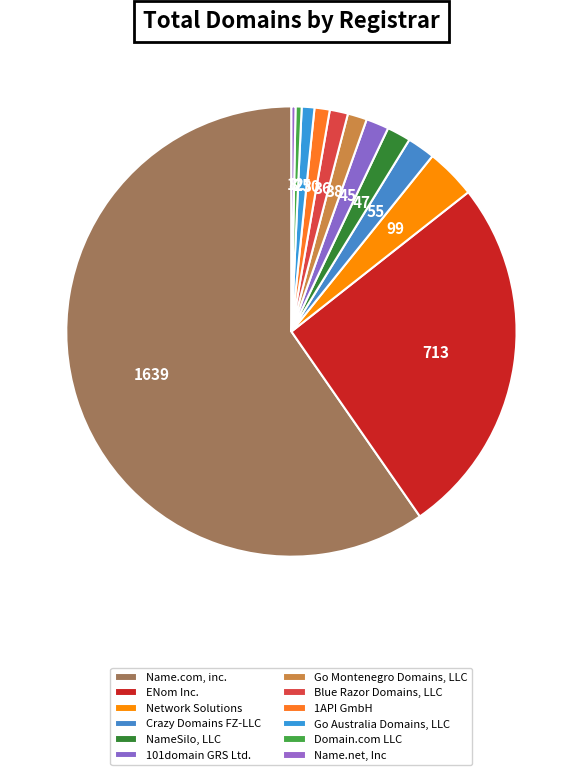

Count the number of slices in the pie.

12